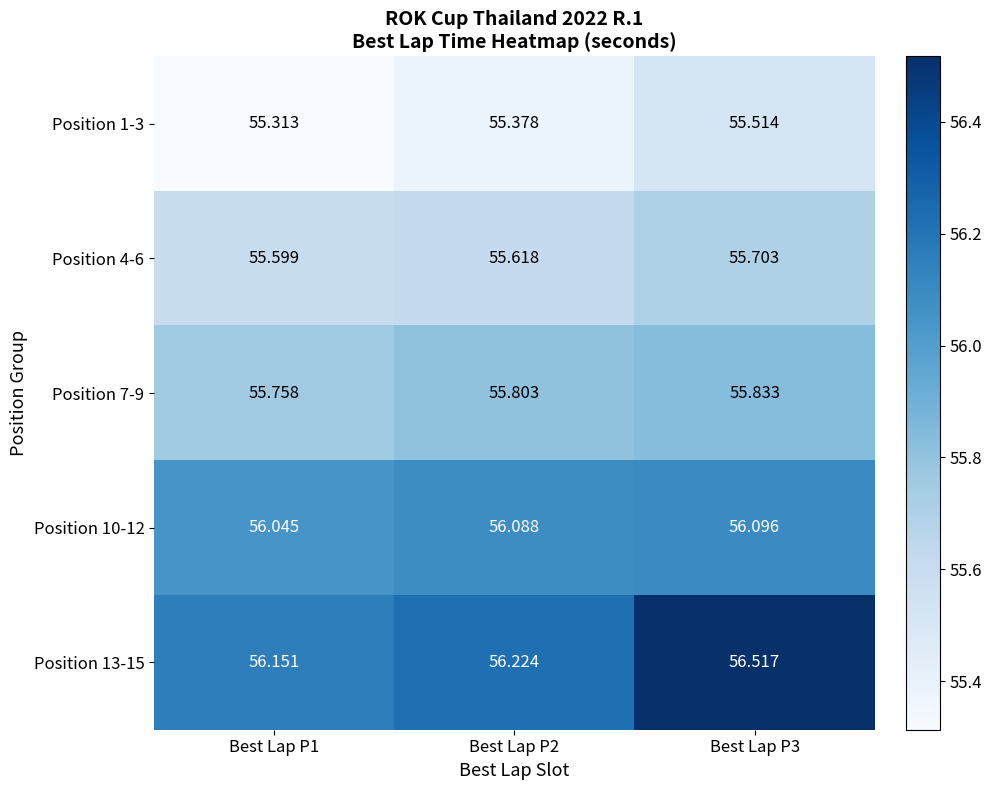

At Best Lap P1, list the series in order from largest to smallest.

Position 13-15, Position 10-12, Position 7-9, Position 4-6, Position 1-3